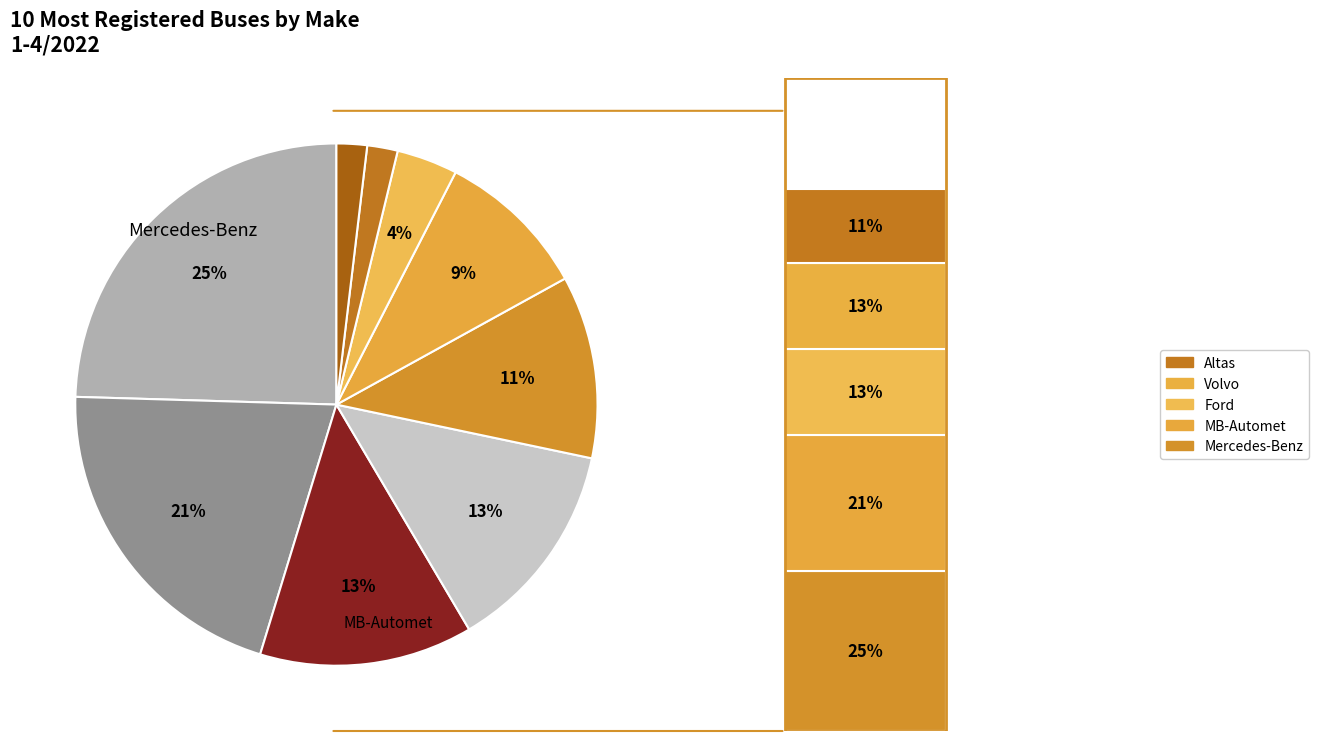

Which has a higher value, Mercedes-Benz or Mercedes-Benz-Automet?

Mercedes-Benz